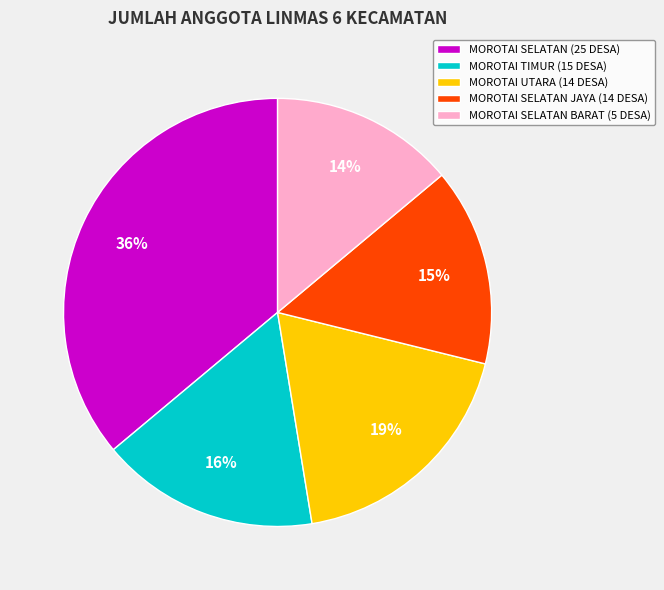

Between MOROTAI SELATAN (25 DESA) and MOROTAI TIMUR (15 DESA), which is larger?

MOROTAI SELATAN (25 DESA)